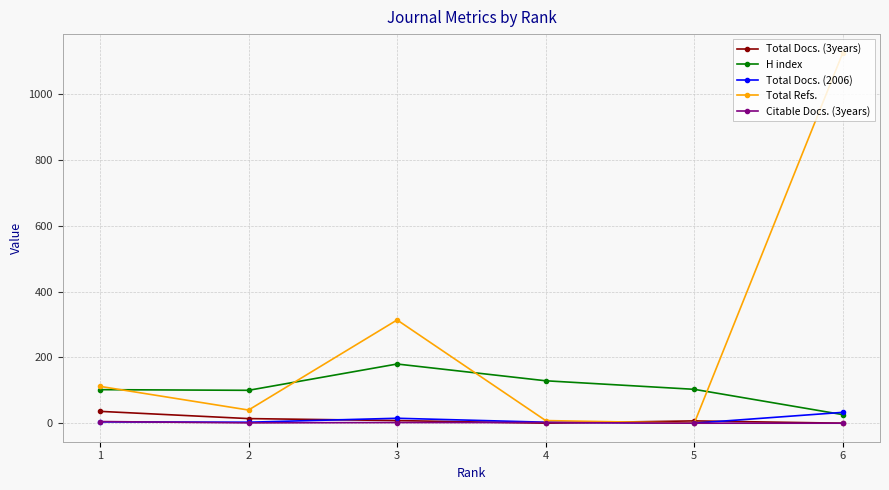

The value of H index at 6 is 26. True or false?

True